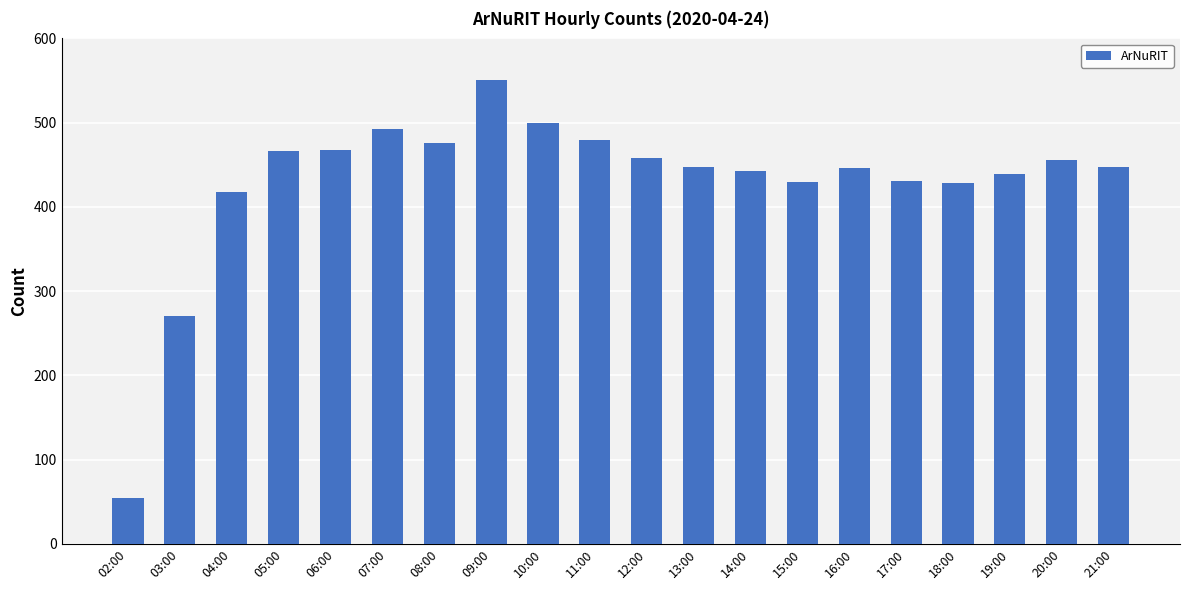

At which label is the value closest to 302?

03:00